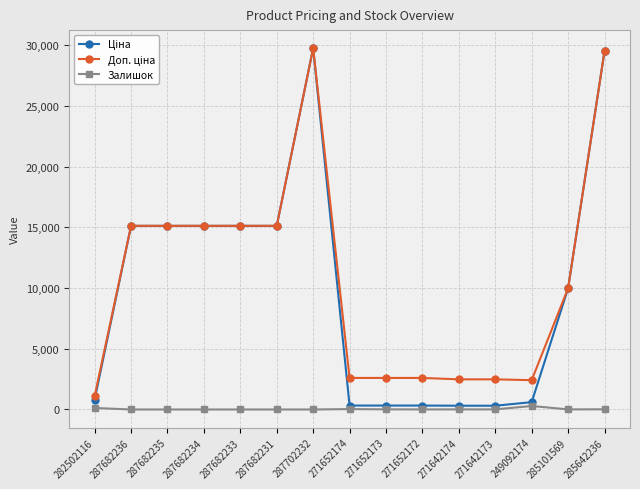

What is the spread (max minus min) of values at 287682231?

15120.0